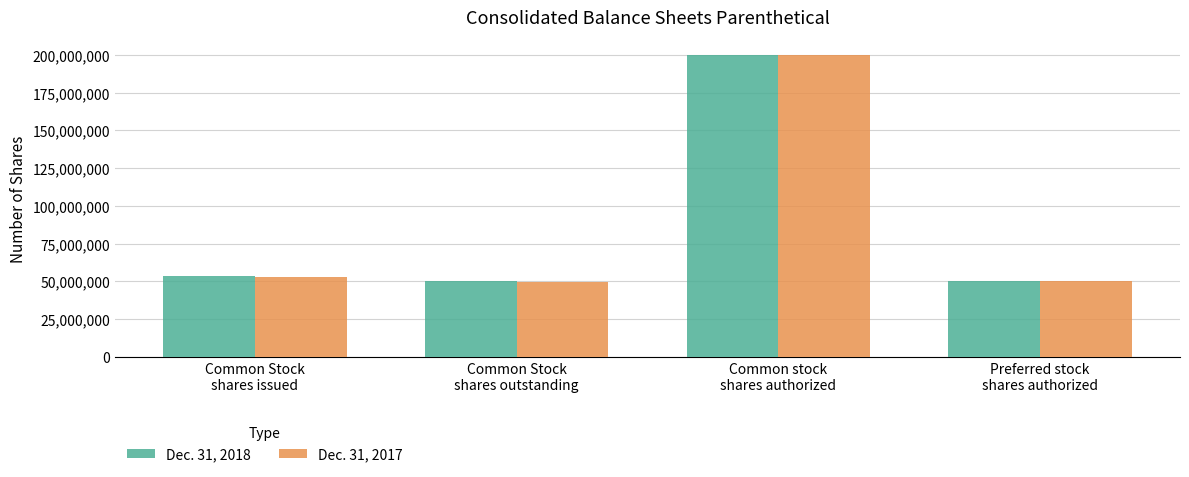

What is the label of the 3rd bar from the left?

Common stock
shares authorized